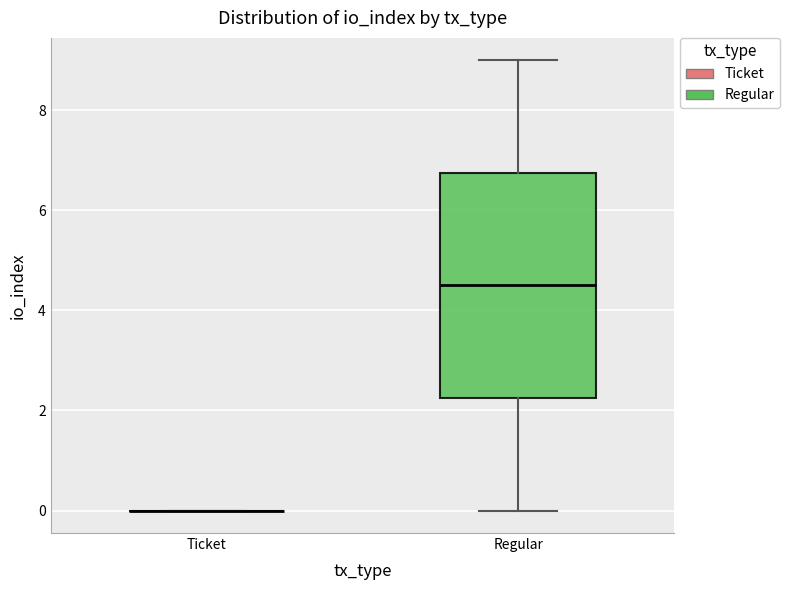

Reading left to right, transcribe this box plot: for each box, give where its median line is, the range the box spans, and where its two whiskers end, as read against the y-axis. The values are not printed on the chart, so give them approximately, as read against the axis.

Ticket: box collapsed to a line at 0.0, whiskers 0.0 to 0.0
Regular: median 4.6, box 2.2 to 6.8, whiskers 0.0 to 9.0